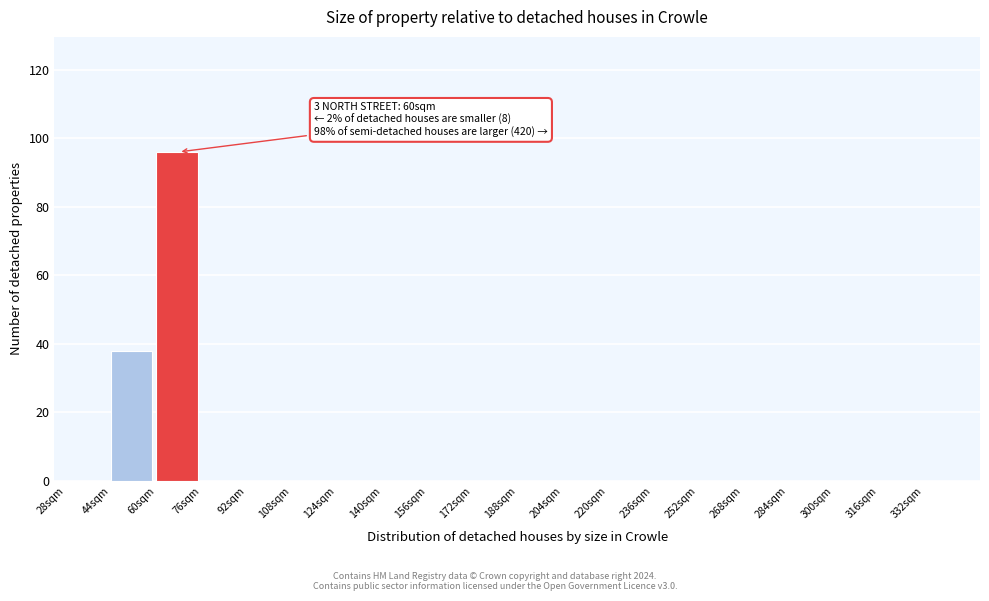

Over which range of the x-axis is the bar tallest?

60 to 76